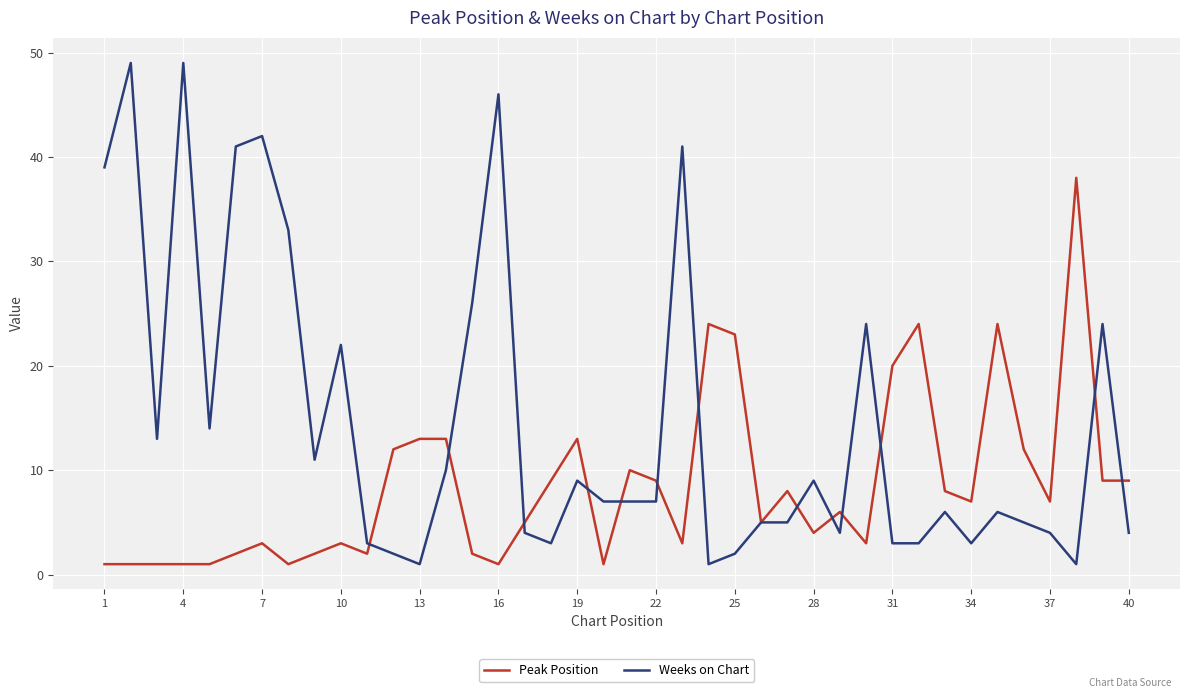

Which series has the largest total across all categories?

Weeks on Chart